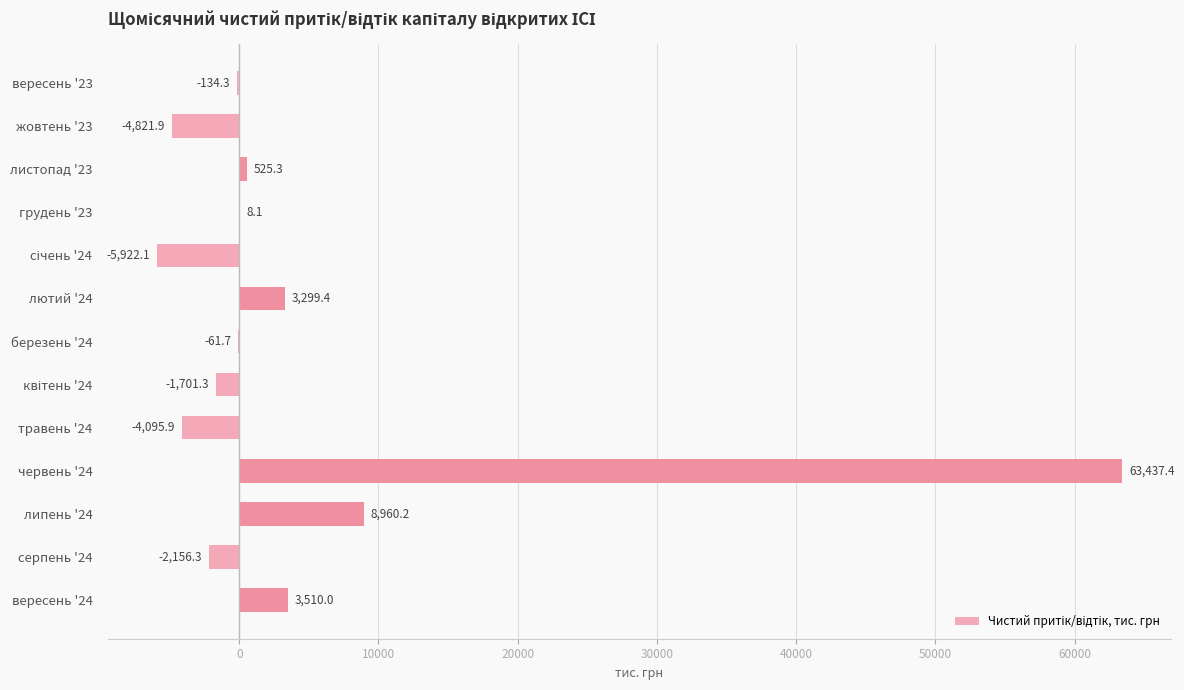

How many positive values are there?

6